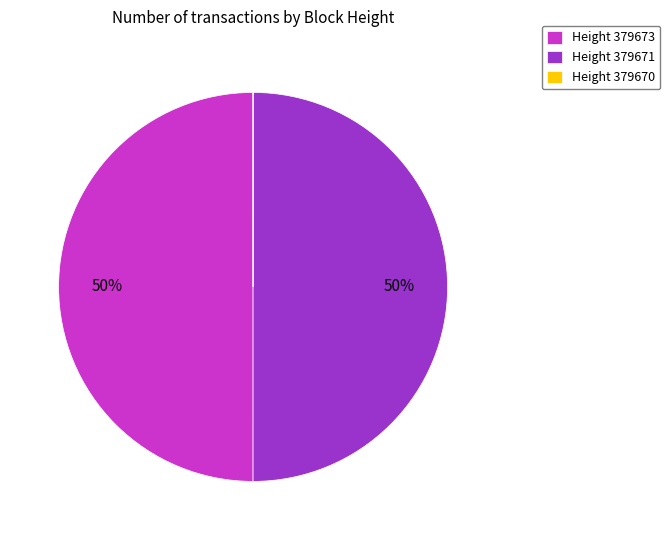

To the nearest percent, what portion does Height 379673 represent?

50%